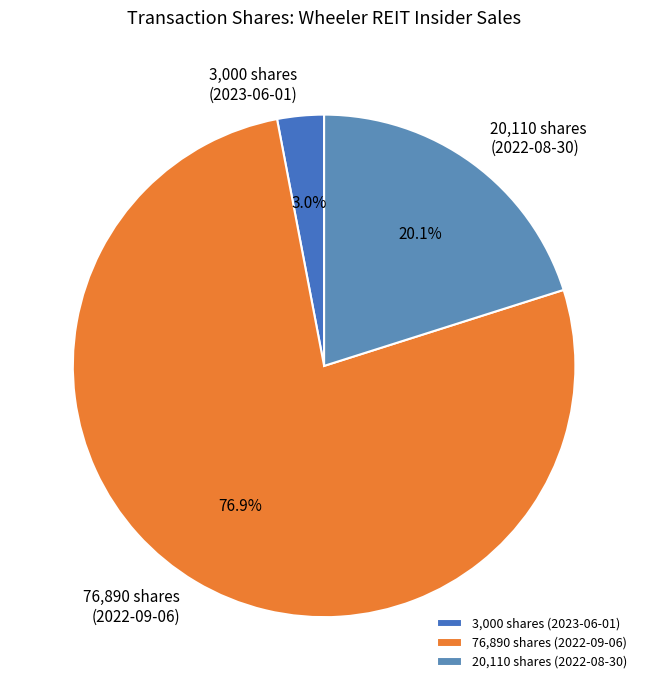

To the nearest percent, what is the difference between the largest and smallest slice percentages?

74%